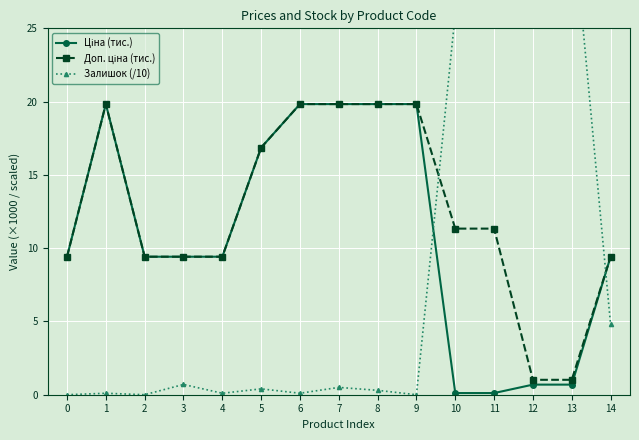

Is the value of Ціна (тис.) at 10 greater than the value of Доп. ціна (тис.) at 1?

No